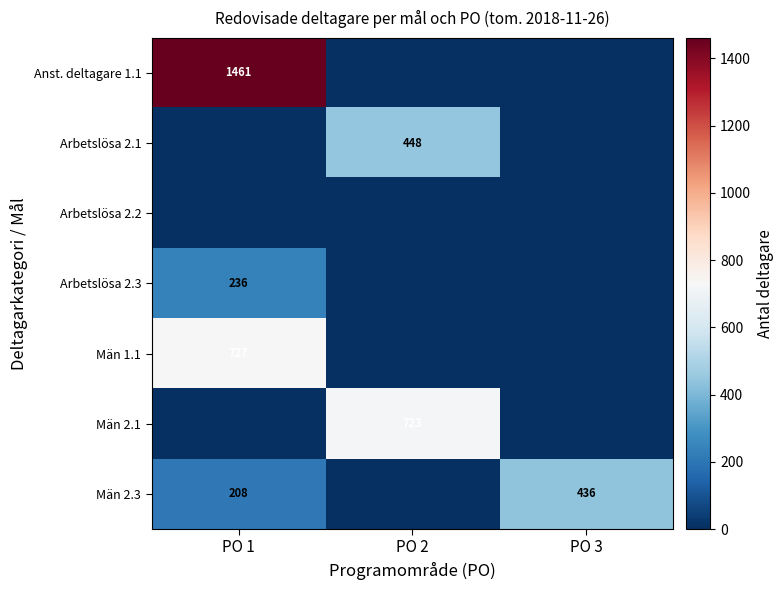

Is it true that Män 2.3 equals 703 at PO 3?

False